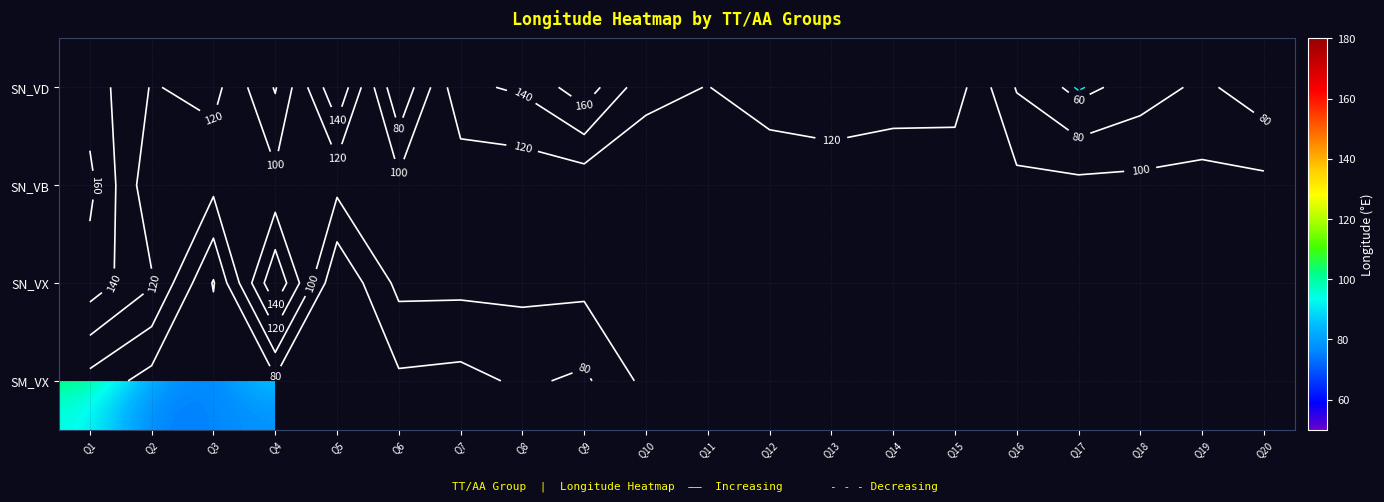

True or false: SN_VX has a value of 88.5 at Q19.

False